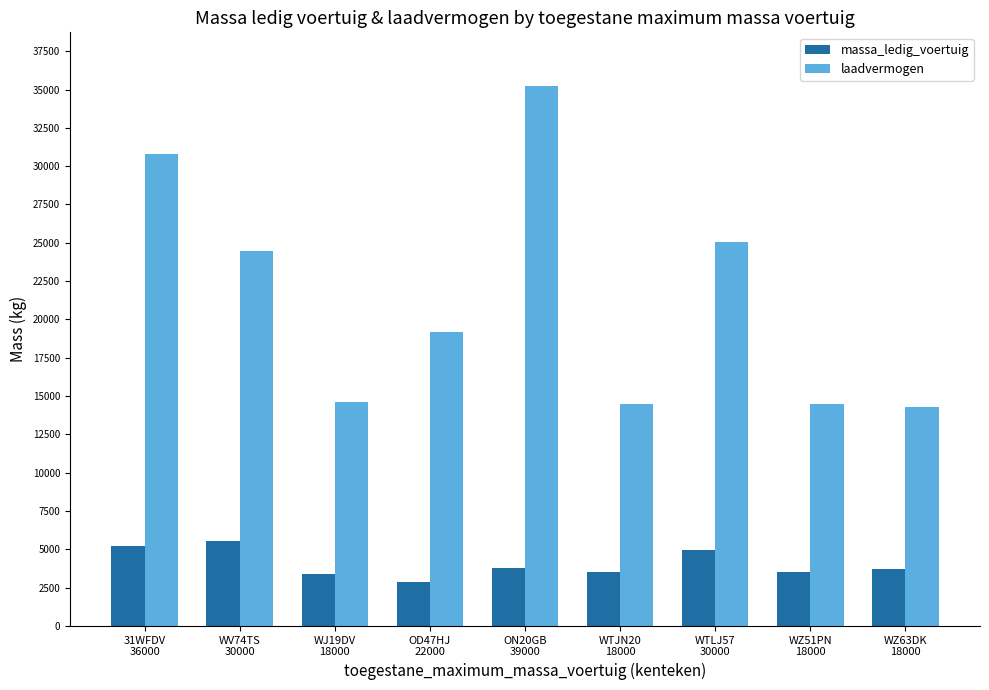

What is the difference between the maximum and second lowest values in the massa_ledig_voertuig series?

2150